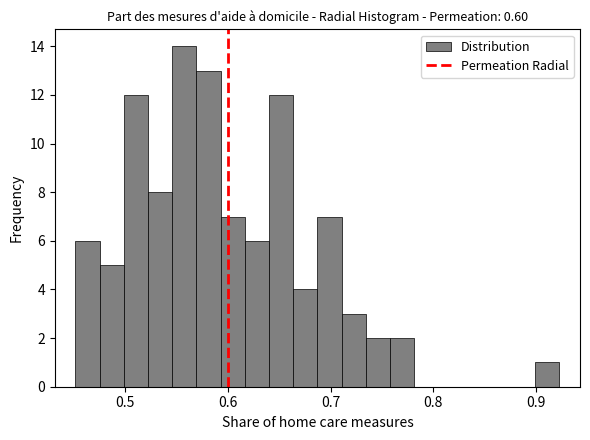

Around what value on the x-axis is the tallest bar? Give the approximate position of its centre, as read against the axis.

0.56